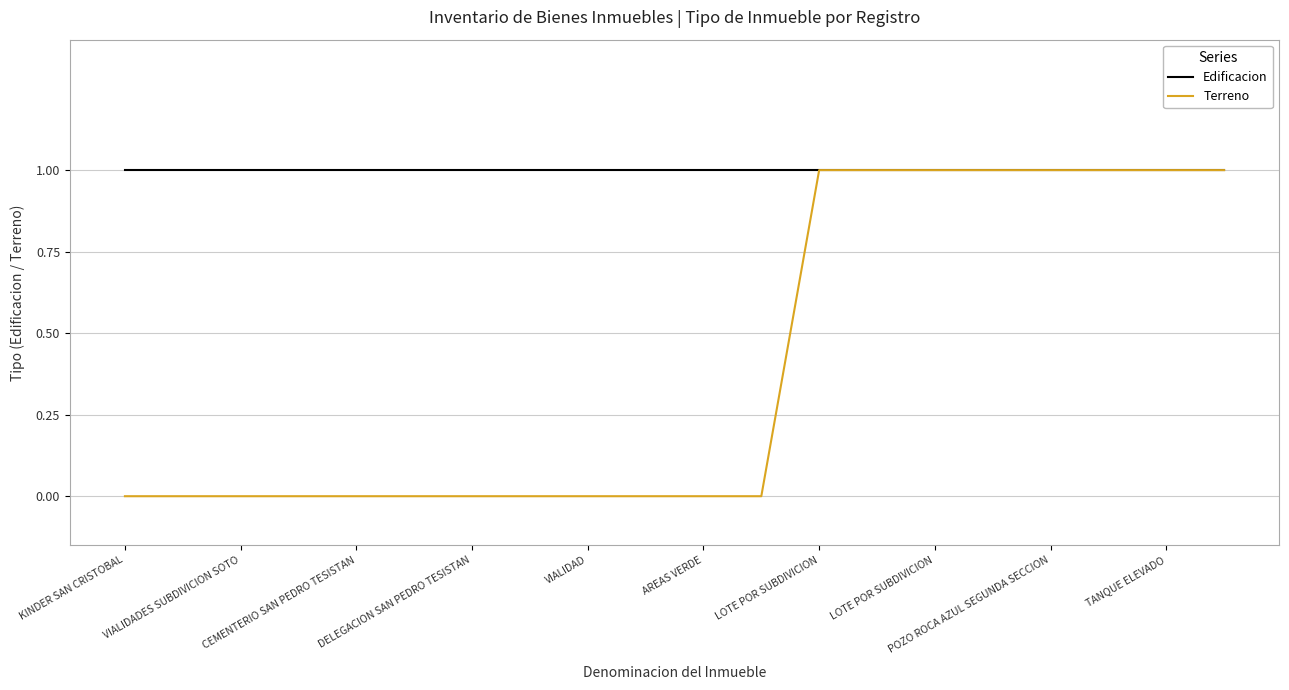

Rank the series by their average value, from highest to lowest.

Edificacion, Terreno